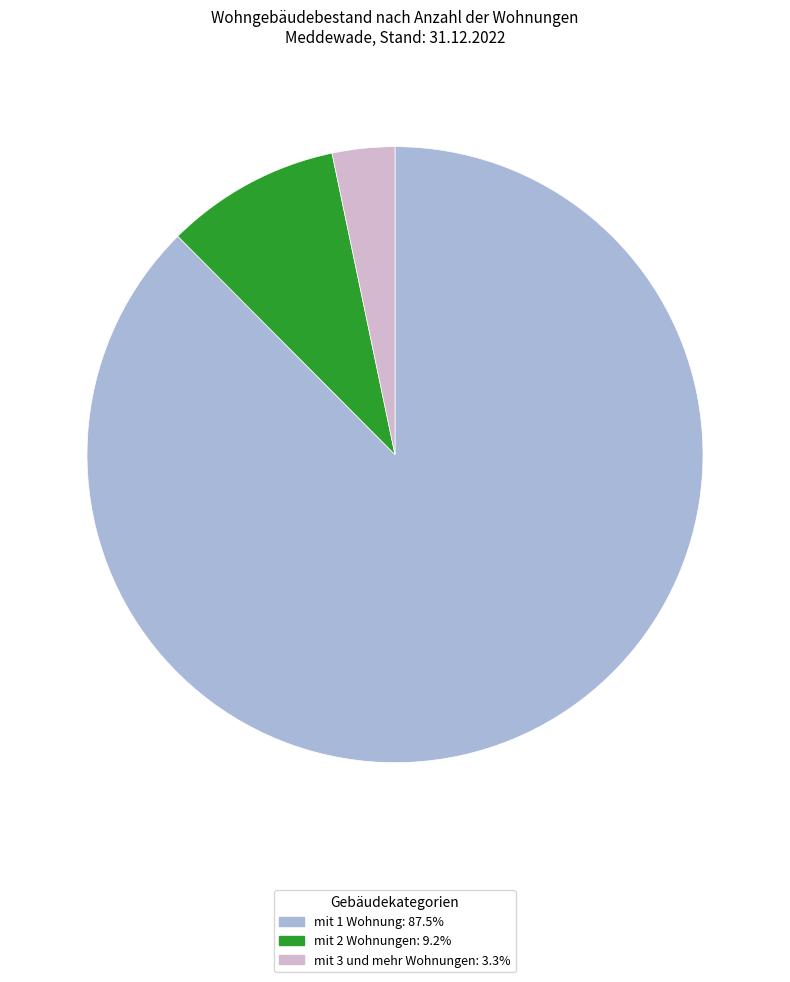

Between mit 1 Wohnung and mit 3 und mehr Wohnungen, which is larger?

mit 1 Wohnung